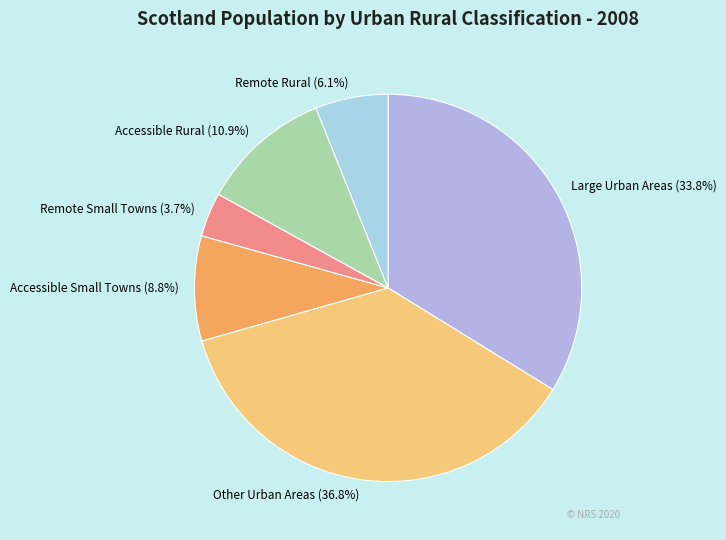

Is there a majority slice in this chart?

No